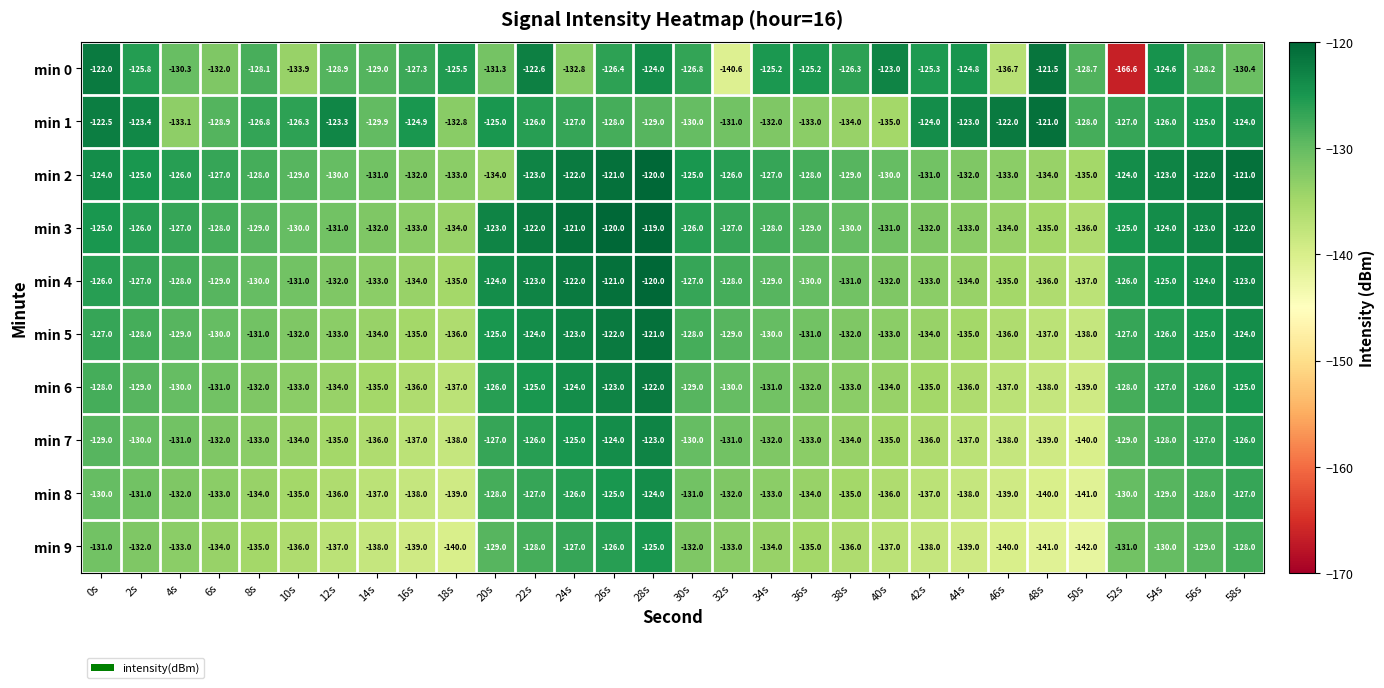

Is it true that min 4 equals -130.0 at 8s?

True